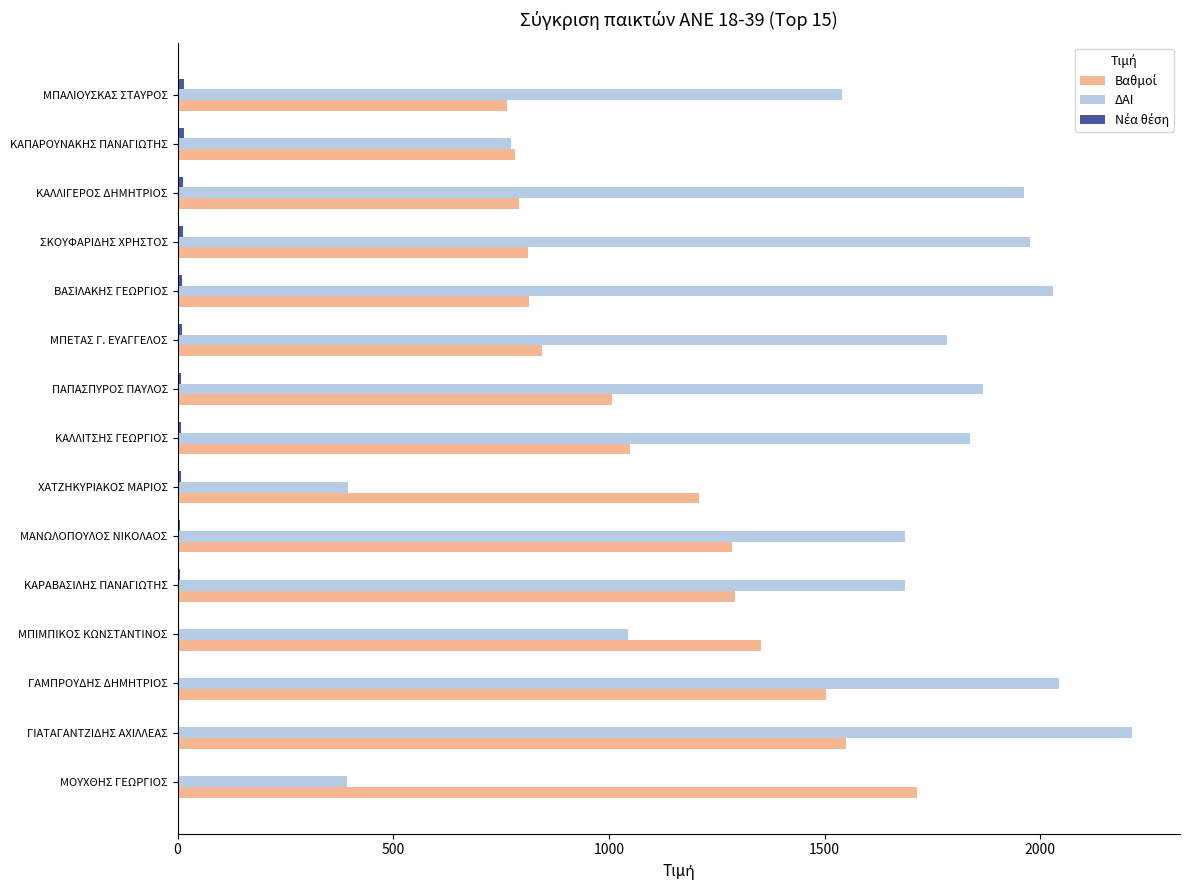

Between ΜΠΙΜΠΙΚΟΣ ΚΩΝΣΤΑΝΤΙΝΟΣ and ΒΑΣΙΛΑΚΗΣ ΓΕΩΡΓΙΟΣ, which series saw the biggest shift?

ΔΑΙ